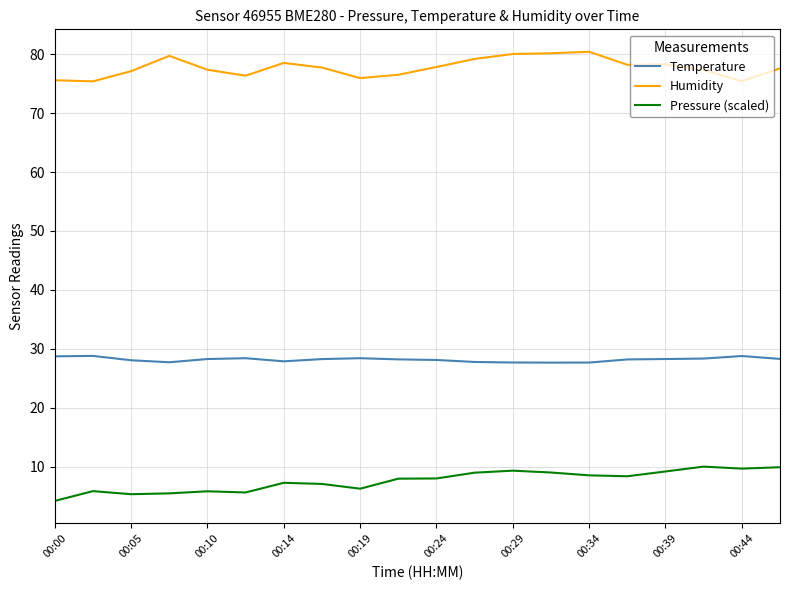

List the series in order of their peak value, highest first.

Humidity, Temperature, Pressure (scaled)